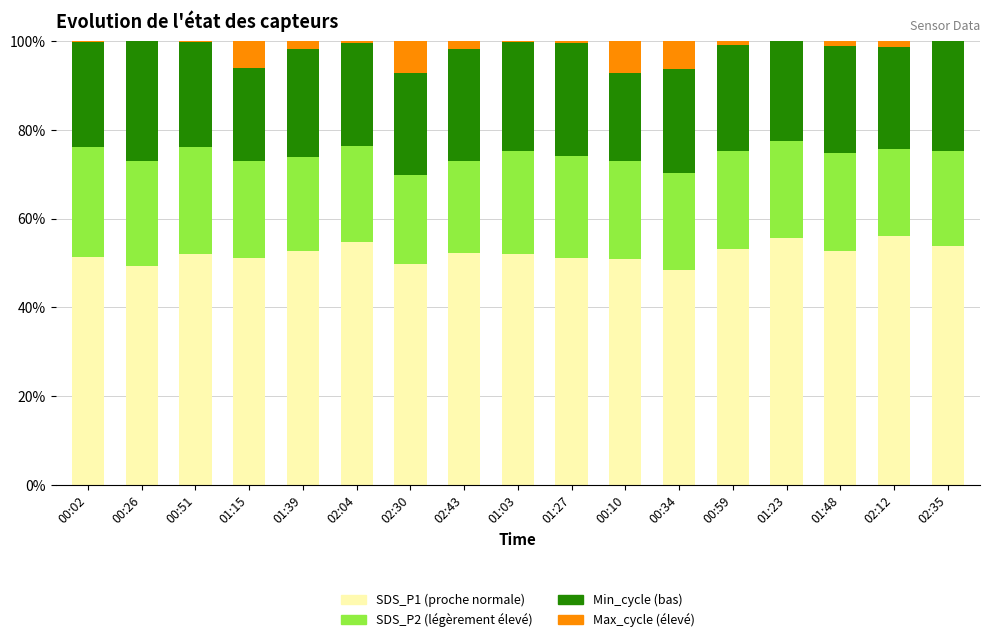

What is the total value across all series at 01:15?

100.0